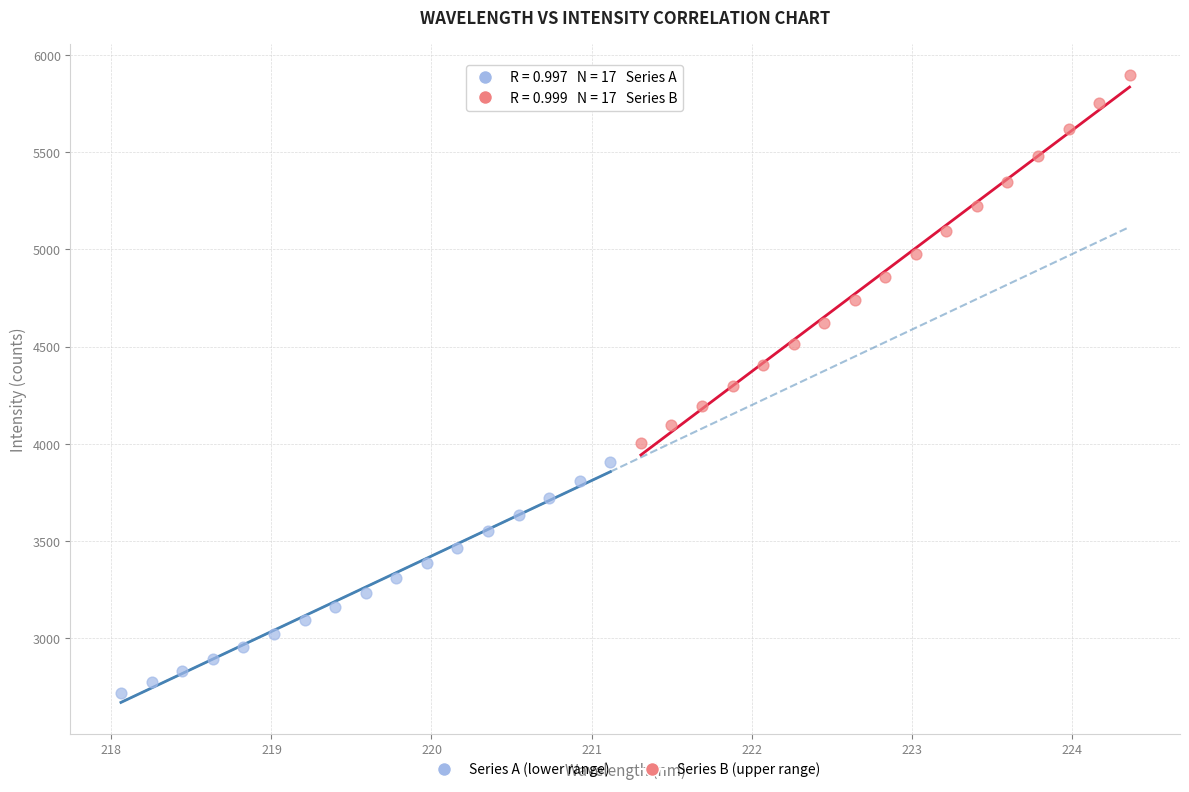

Which series has the largest Y range (max minus min)?

Series B (upper range)